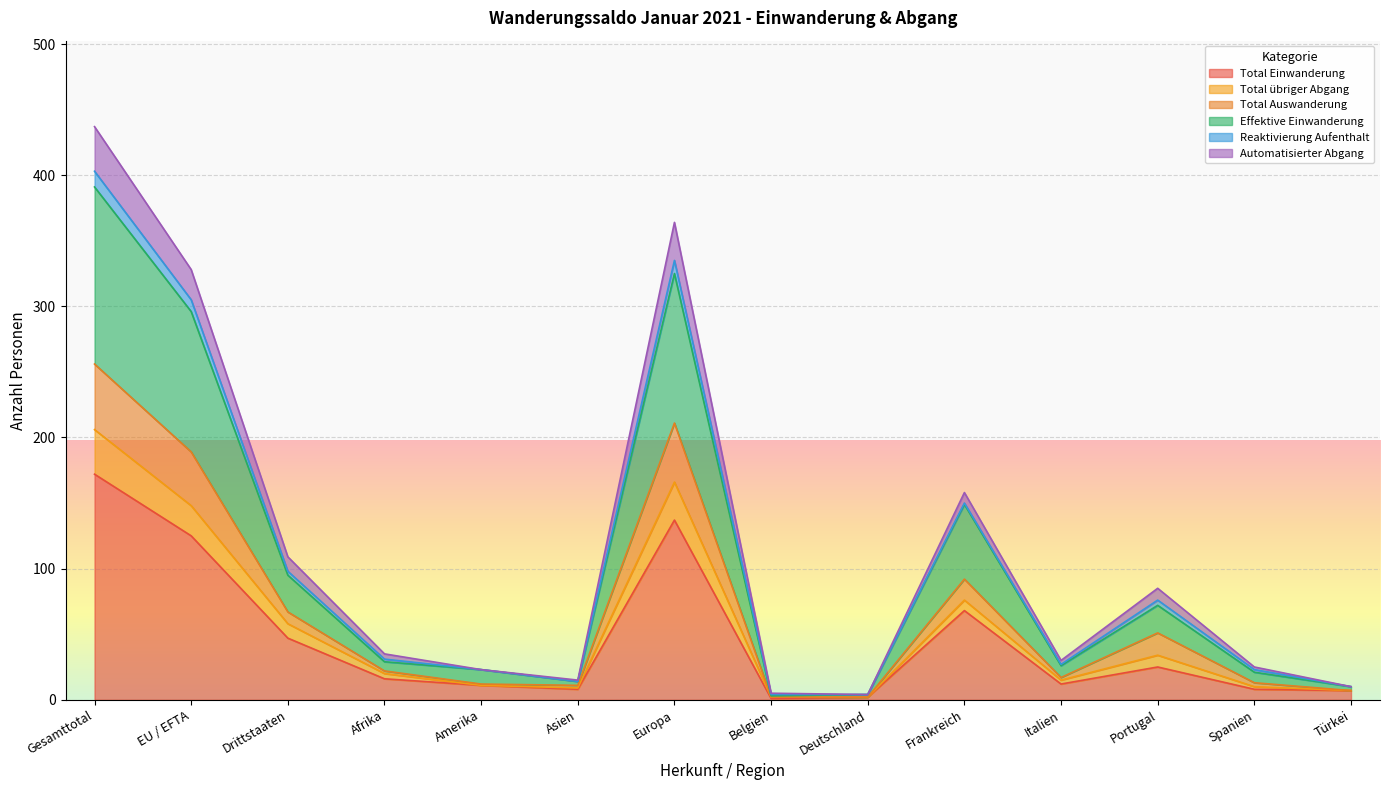

What is the difference between the Total Einwanderung values at Italien and Drittstaaten?

35